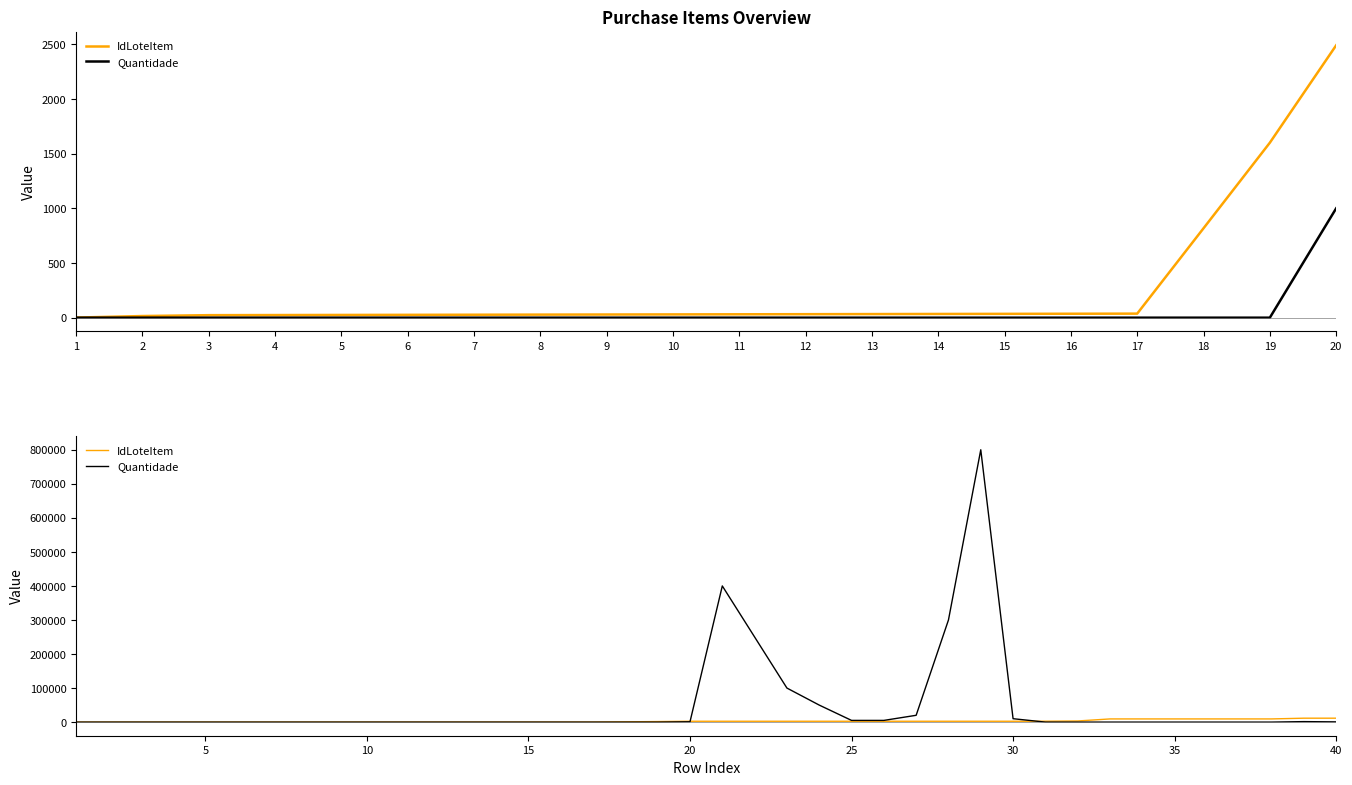

Is it true that IdLoteItem equals 32 at 11?

True